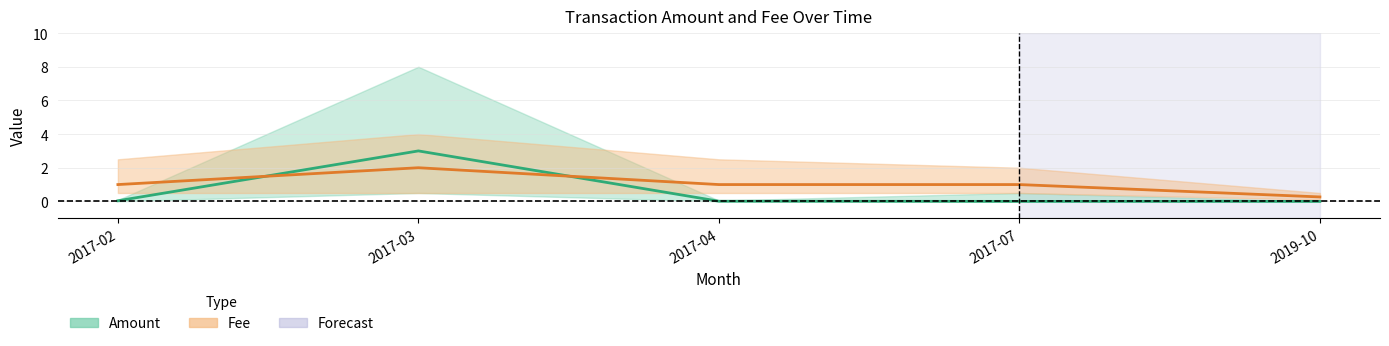

How many times do Amount and Fee cross each other?

2